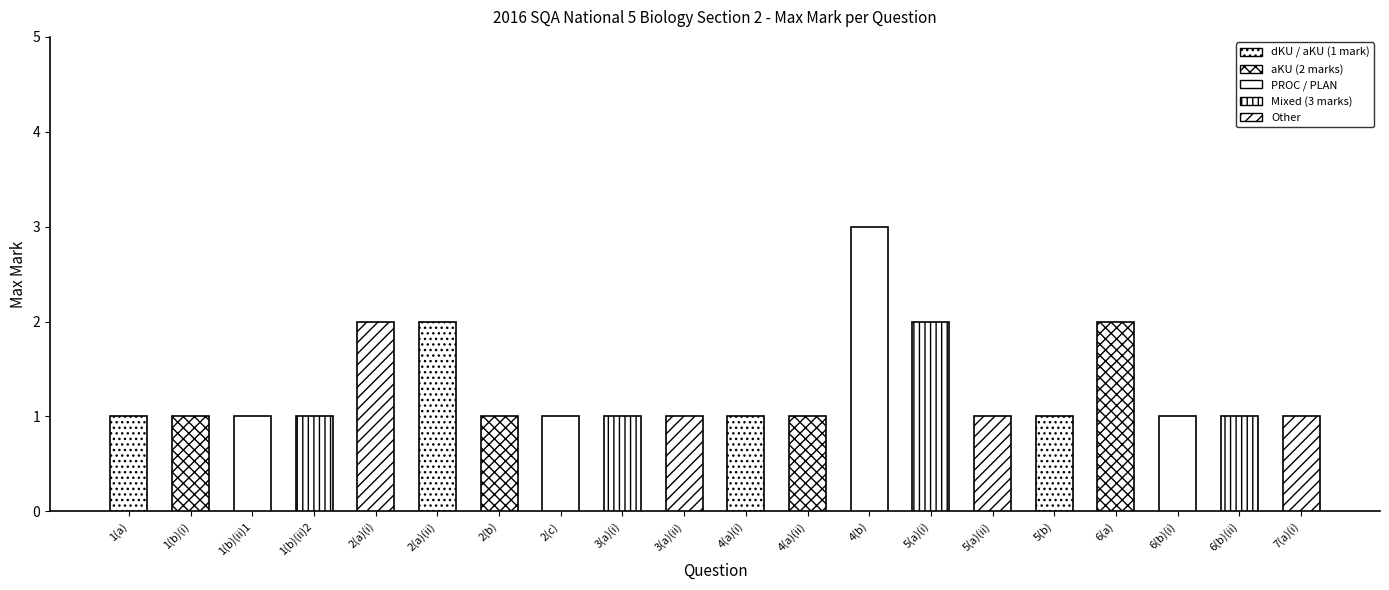

What is the change in value from 5(a)(i) to 6(b)(i)?

-1